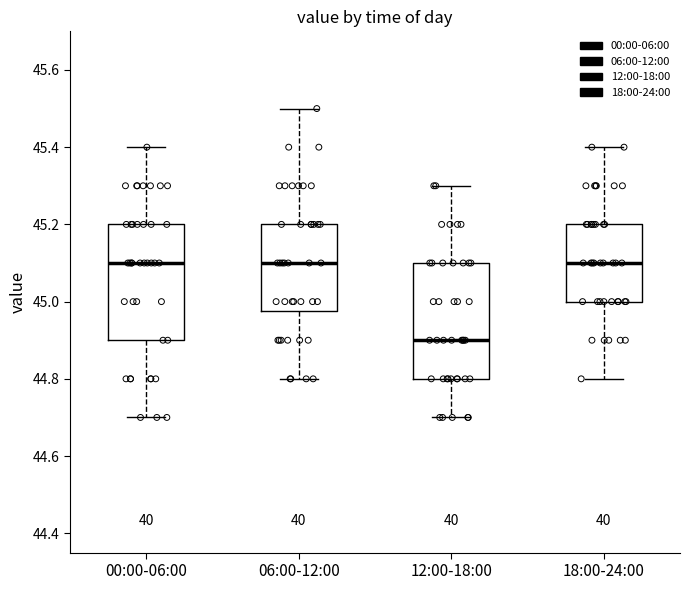

Where does the median line of the box for 00:00-06:00 sit on the y-axis? The values are not printed on the chart, so give them approximately, as read against the axis.

45.10